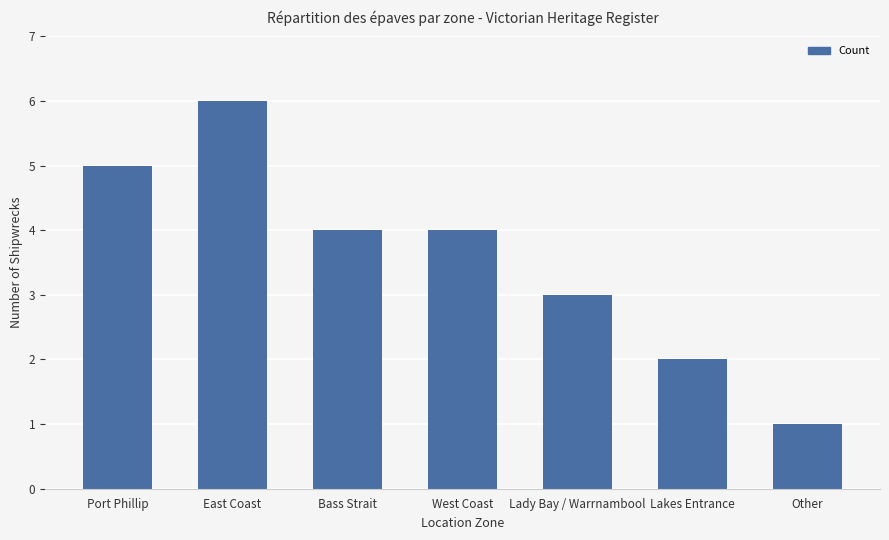

What is the difference between the maximum and minimum values?

5